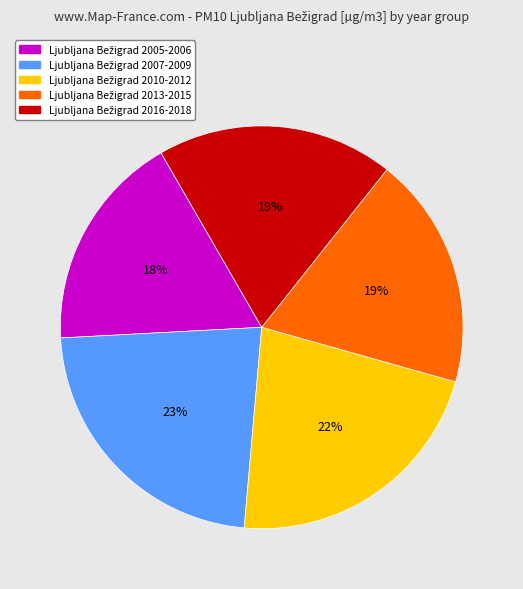

To the nearest percent, what is the average slice percentage?

20%